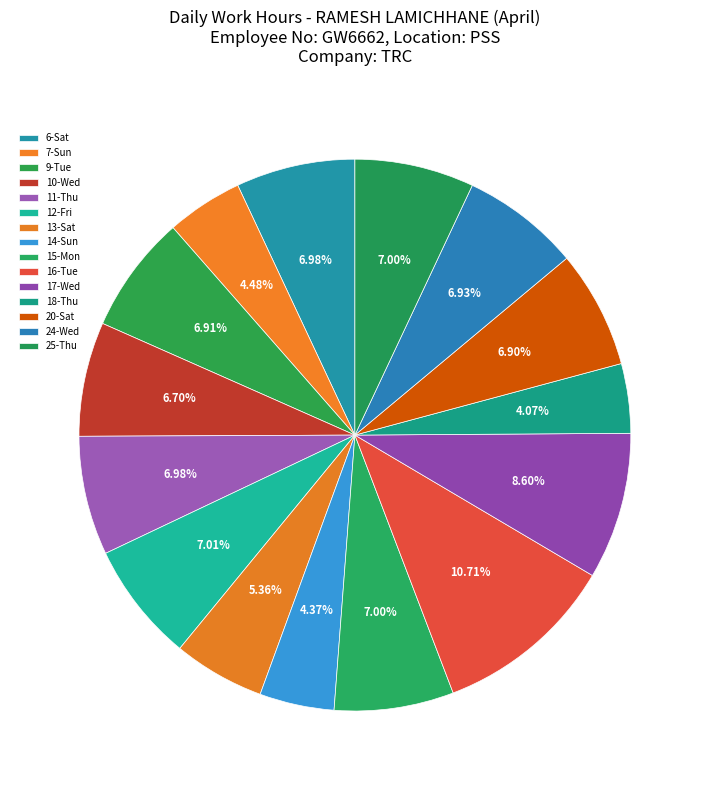

Which has a higher value, 16-Tue or 6-Sat?

16-Tue